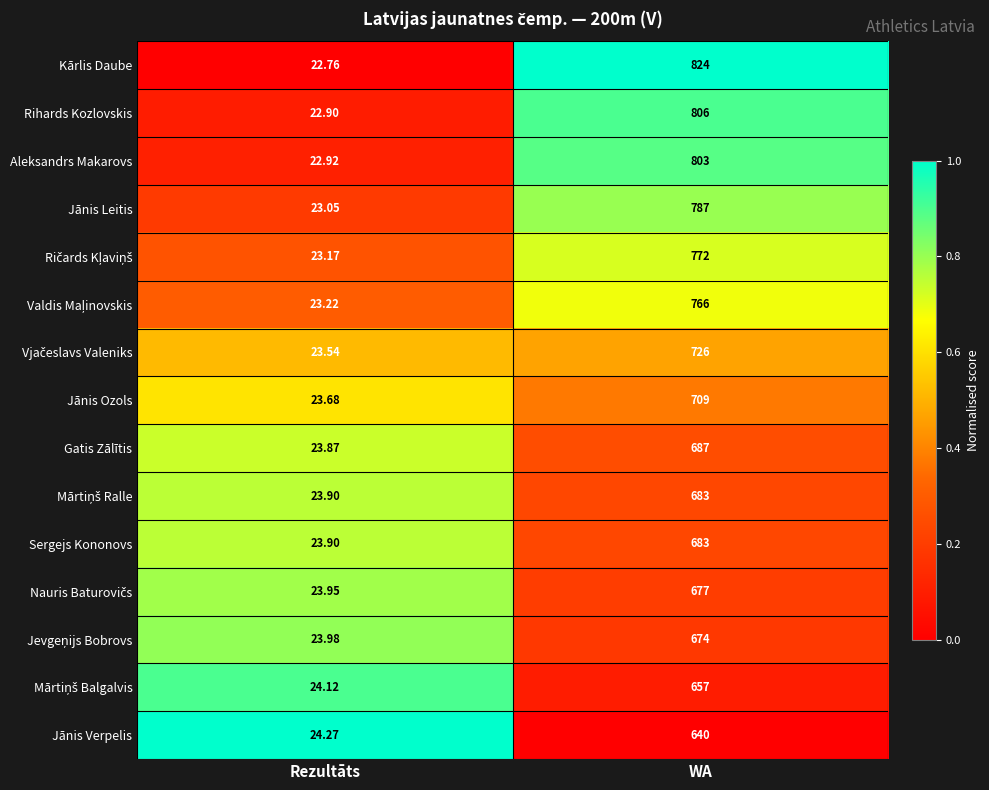

Where is Sergejs Kononovs nearest to the value 353?

Rezultāts